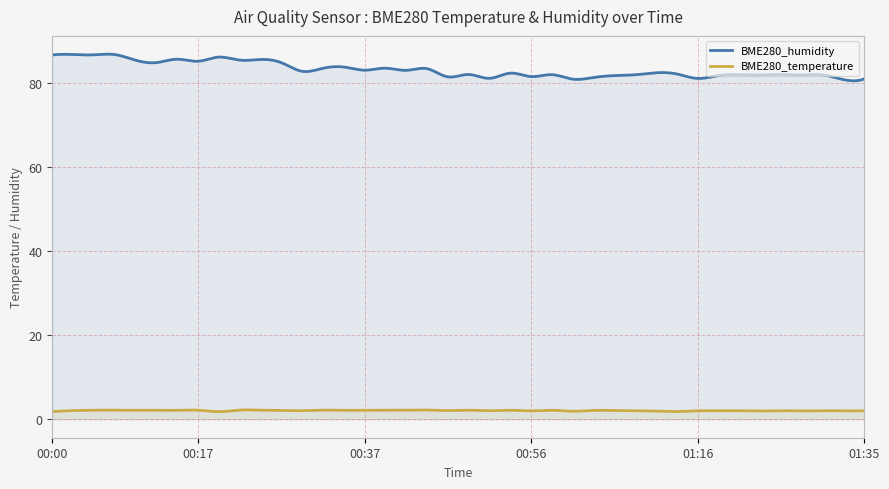

What is the sum of the BME280_temperature values at 2021/03/11 00:59 and 2021/03/11 00:12?

4.4